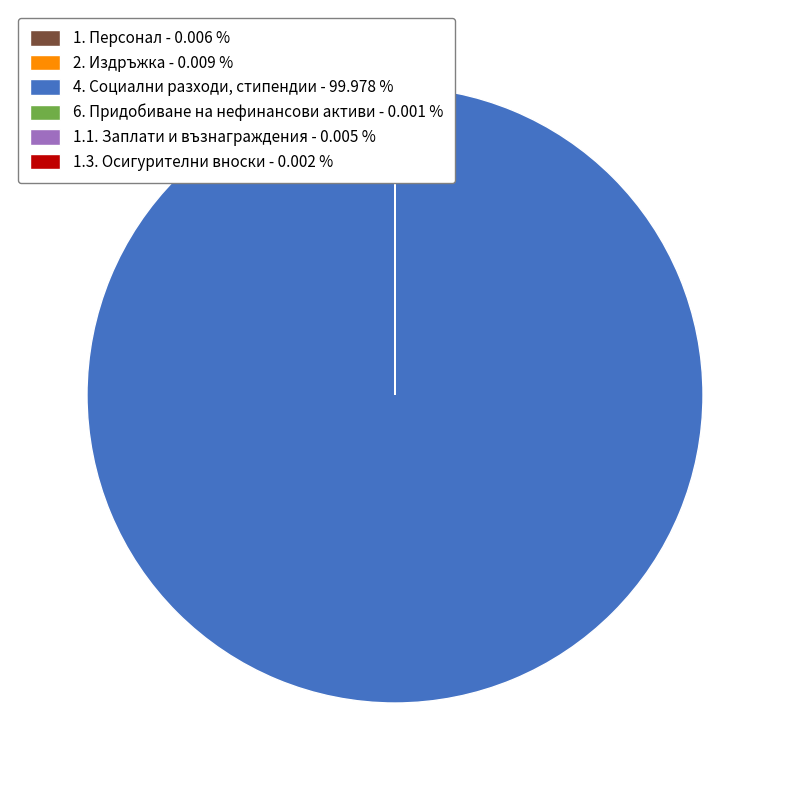

Is there a majority slice in this chart?

Yes